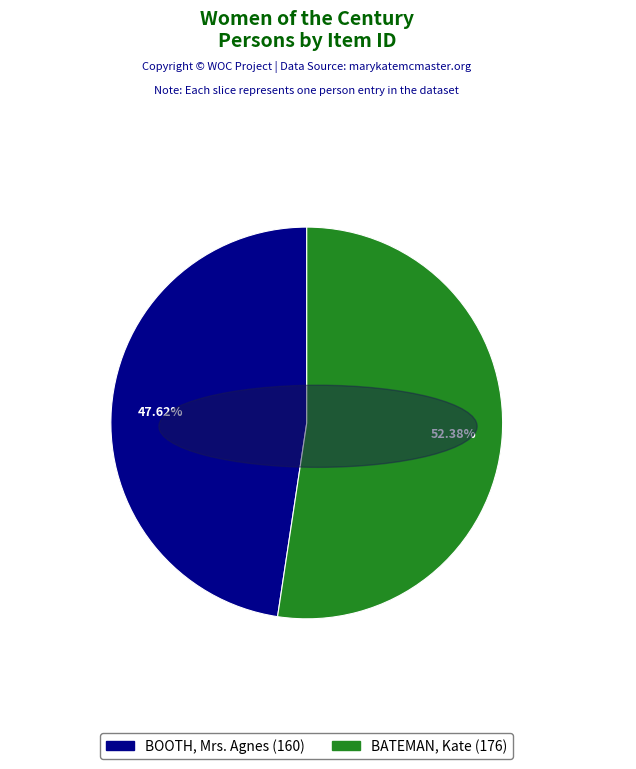

Is it true that BATEMAN, Kate is 52% of the pie?

True